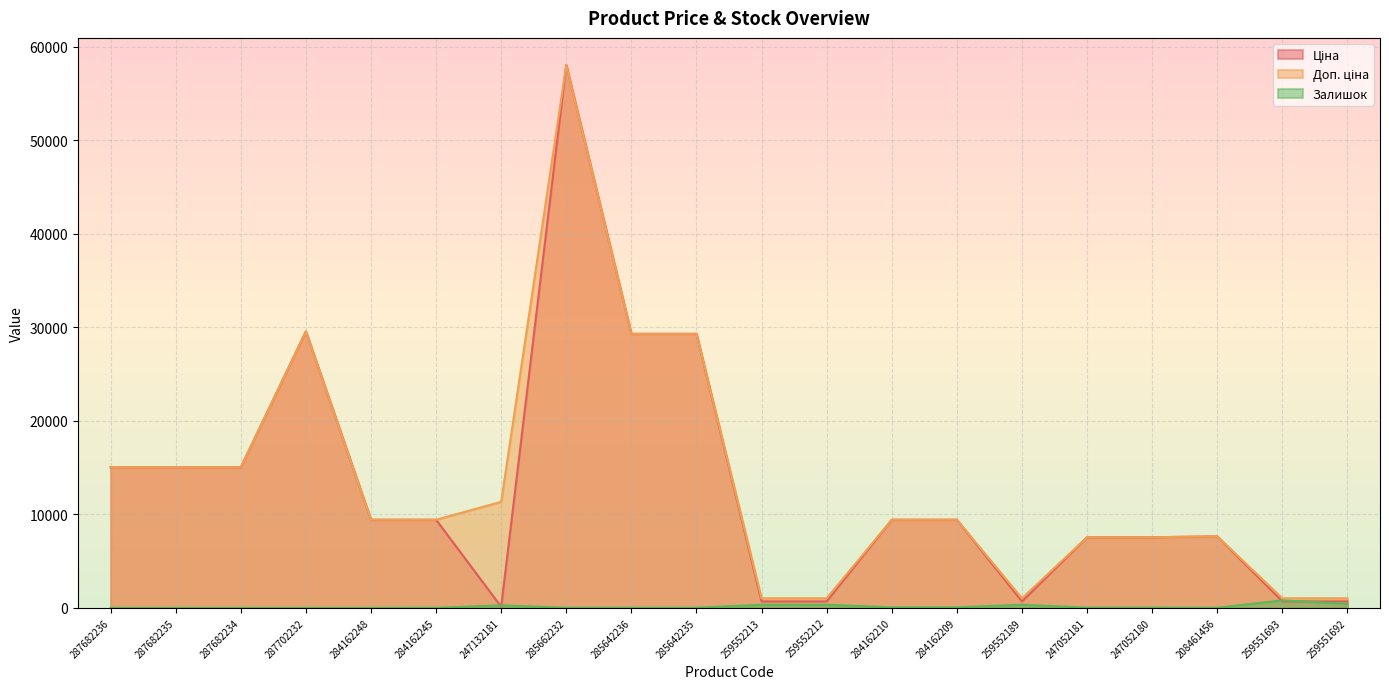

Between 287682234 and 285642235, which series saw the biggest shift?

Ціна